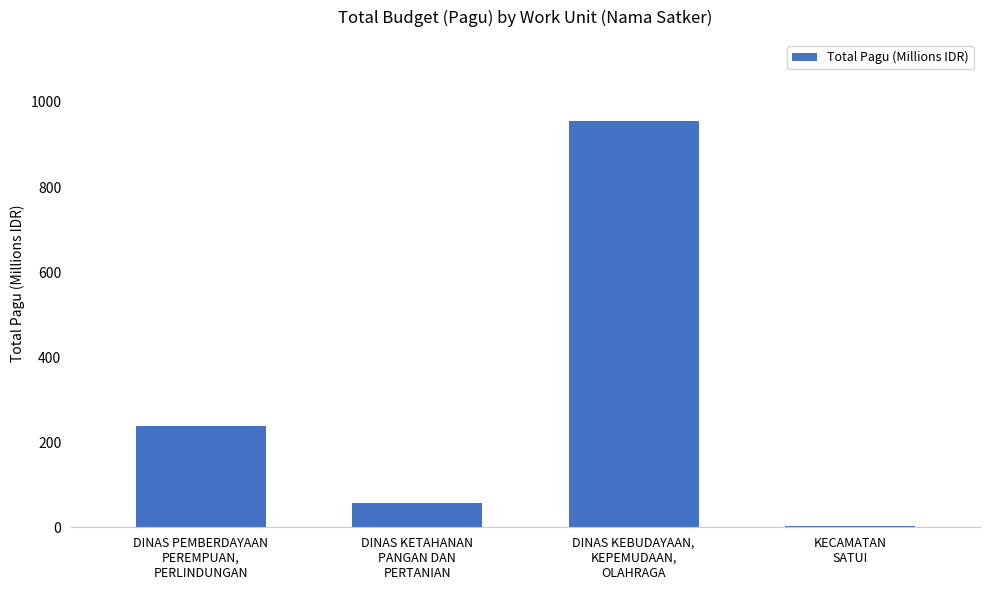

Read the value at DINAS KEBUDAYAAN,
KEPEMUDAAN,
OLAHRAGA.

954.9